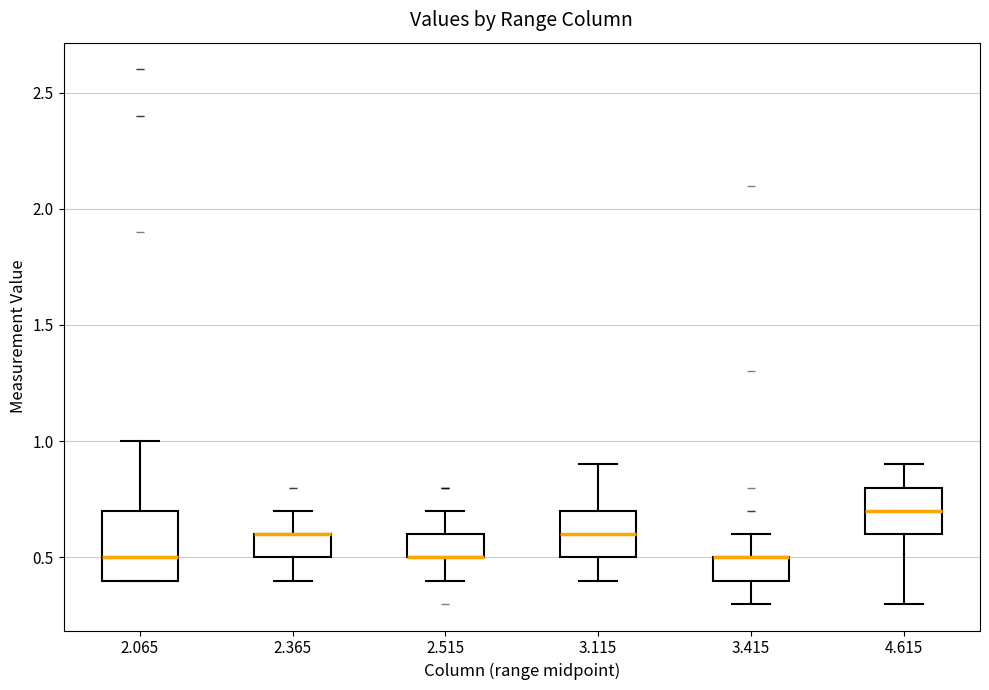

Reading left to right, transcribe this box plot: for each box, give where its median line is, the range the box spans, and where its two whiskers end, as read against the y-axis. The values are not printed on the chart, so give them approximately, as read against the axis.

2.065: median 0.5, box 0.4 to 0.7, whiskers 0.4 to 1.0
2.365: median 0.6 (drawn on the box's upper edge), box 0.5 to 0.6, whiskers 0.4 to 0.7
2.515: median 0.5 (drawn on the box's lower edge), box 0.5 to 0.6, whiskers 0.4 to 0.7
3.115: median 0.6, box 0.5 to 0.7, whiskers 0.4 to 0.9
3.415: median 0.5 (drawn on the box's upper edge), box 0.4 to 0.5, whiskers 0.3 to 0.6
4.615: median 0.7, box 0.6 to 0.8, whiskers 0.3 to 0.9